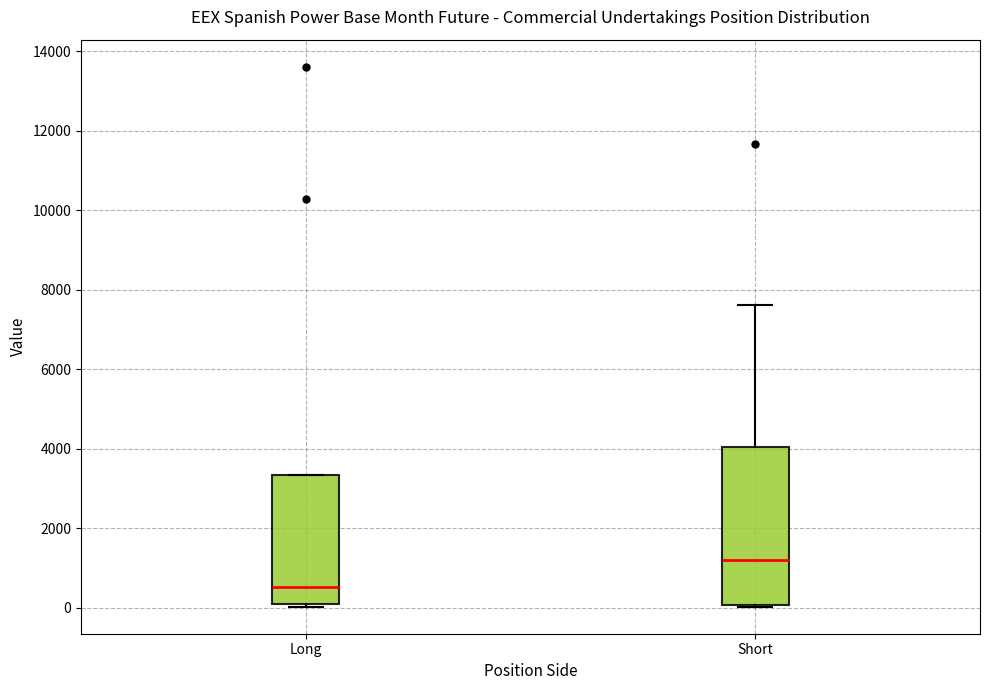

Comparing the boxes themselves (not the whiskers), which one is the tallest?

Short